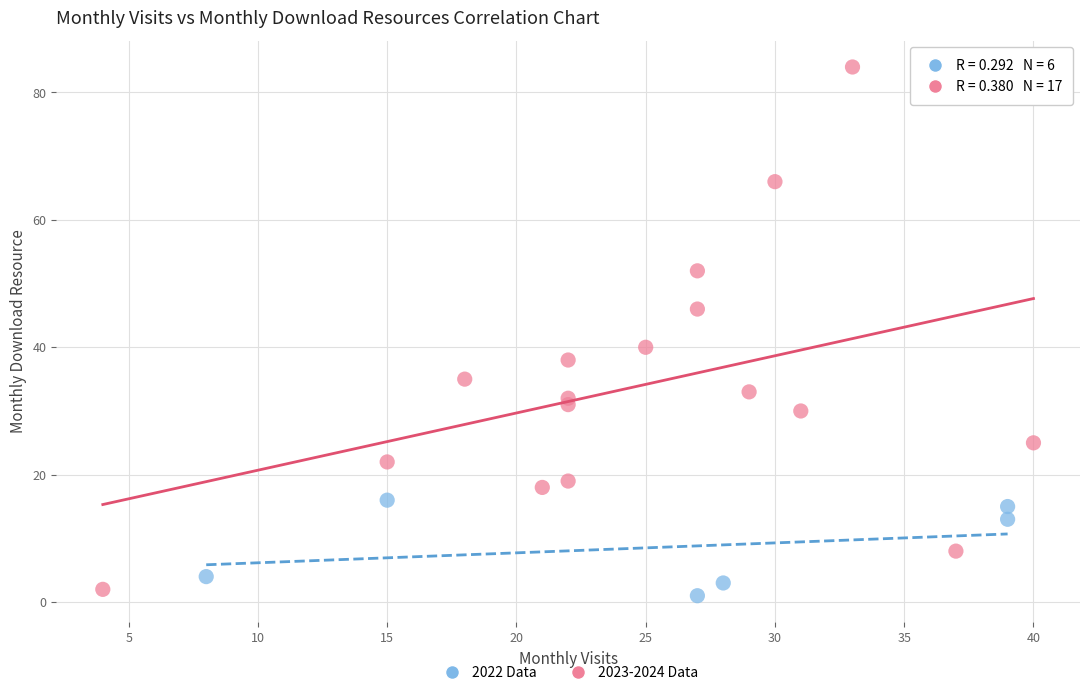

Which series contains the lowest Y value?

2022 Data